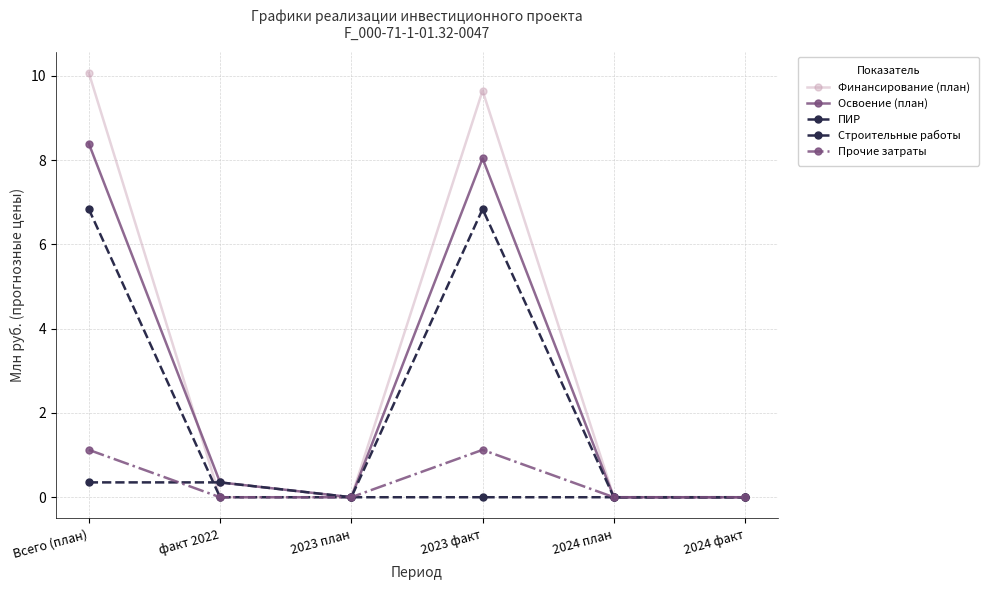

Does the chart have visible grid lines?

Yes